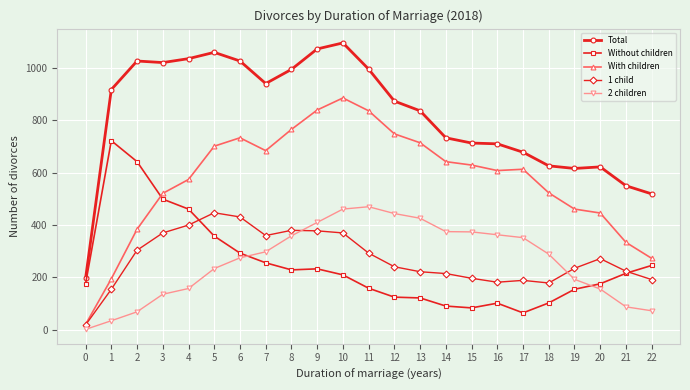

Which series has the widest spread of values?

Total